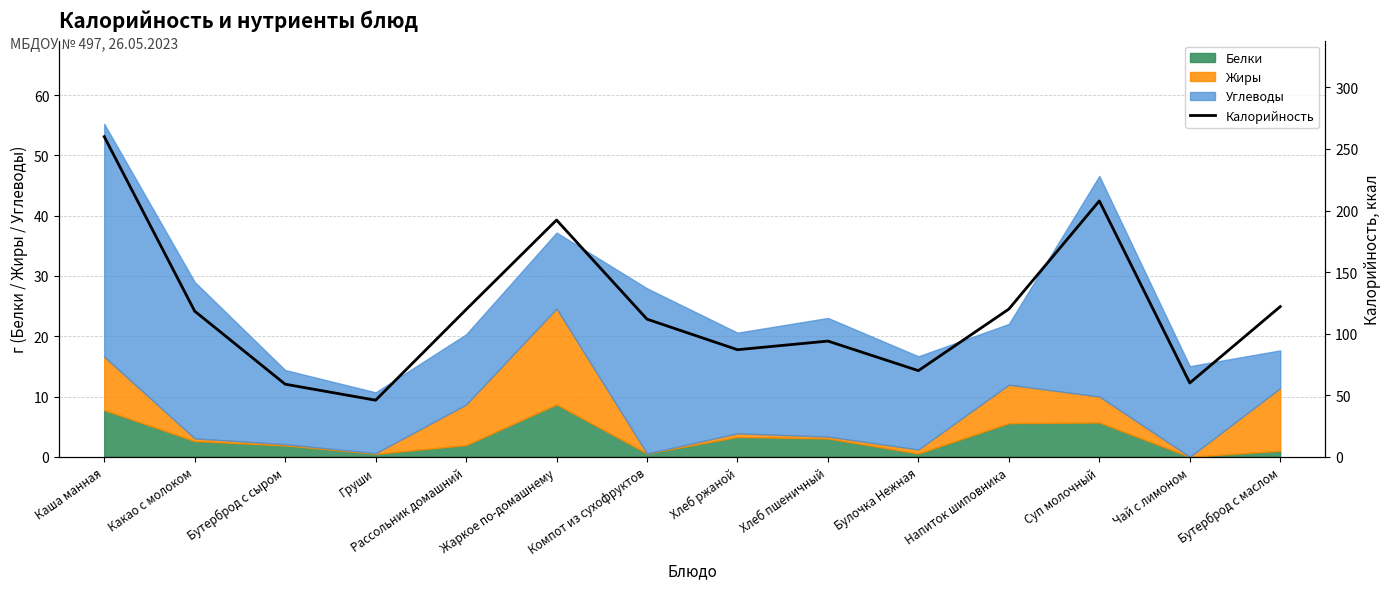

What is the sum of the values at Какао с молоком and Суп молочный?

326.1